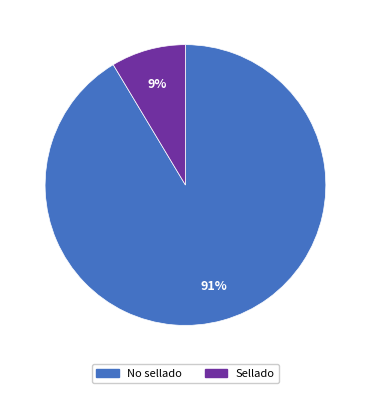

To the nearest percent, what is the average slice percentage?

50%